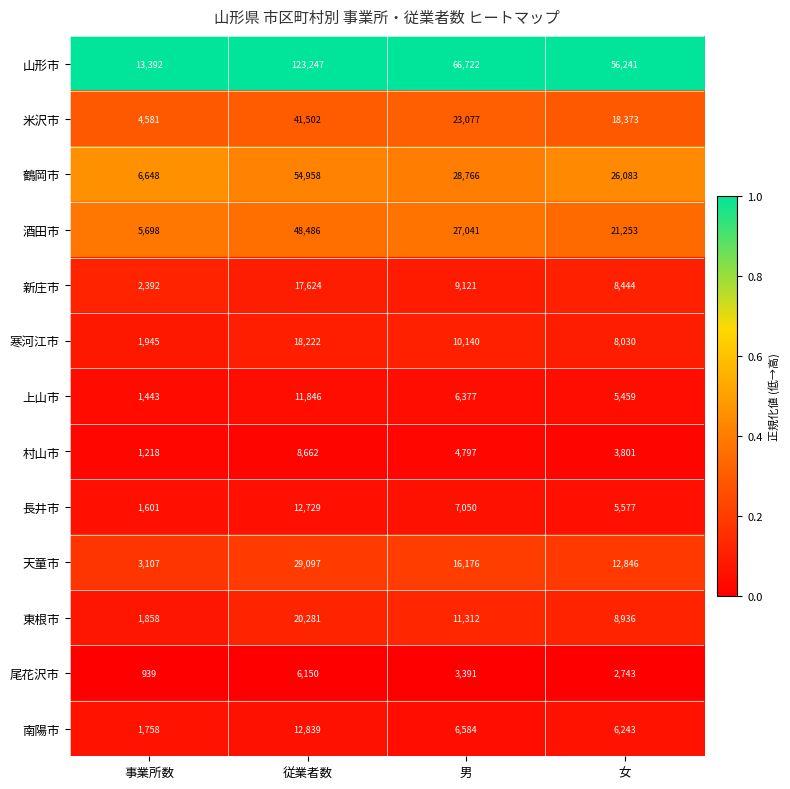

What is the total value across all series at 従業者数?

405643